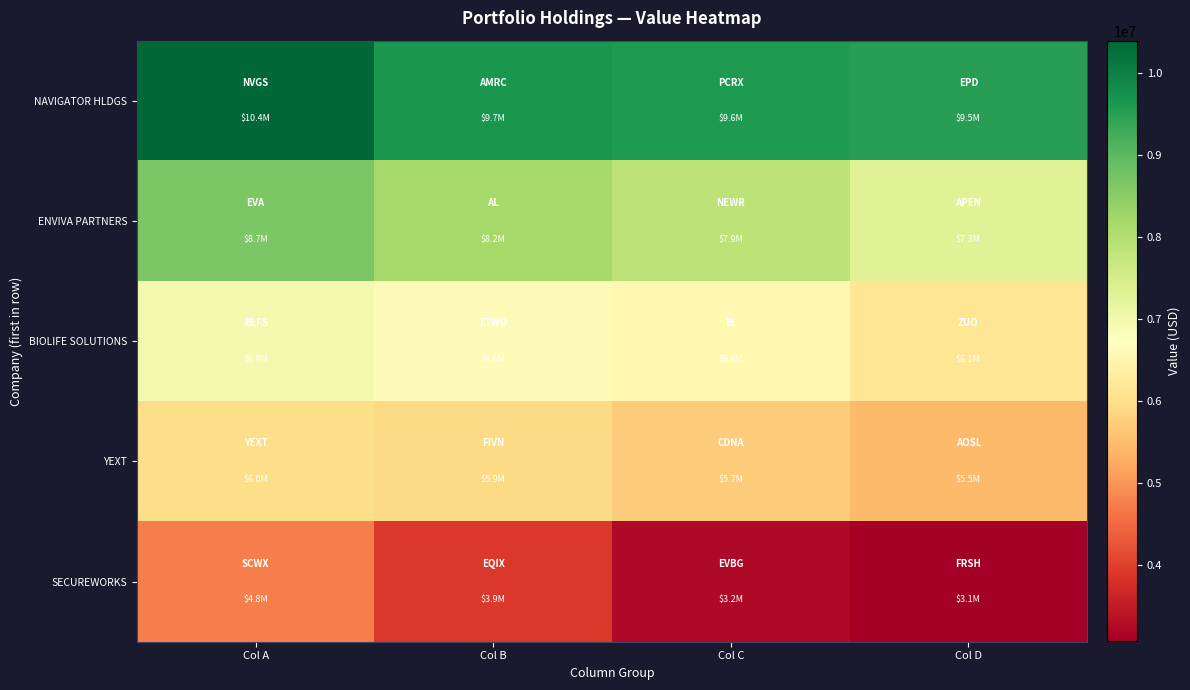

Reading left to right, list all the values displayed in this chart.

NAVIGATOR HLDGS: Col A=10391000	Col B=9657000	Col C=9592000	Col D=9509000
ENVIVA PARTNERS: Col A=8657000	Col B=8177000	Col C=7864000	Col D=7325000
BIOLIFE SOLUTIONS: Col A=6937000	Col B=6631000	Col C=6558000	Col D=6133000
YEXT: Col A=5968000	Col B=5927000	Col C=5720000	Col D=5462000
SECUREWORKS: Col A=4755000	Col B=3903000	Col C=3223000	Col D=3068000